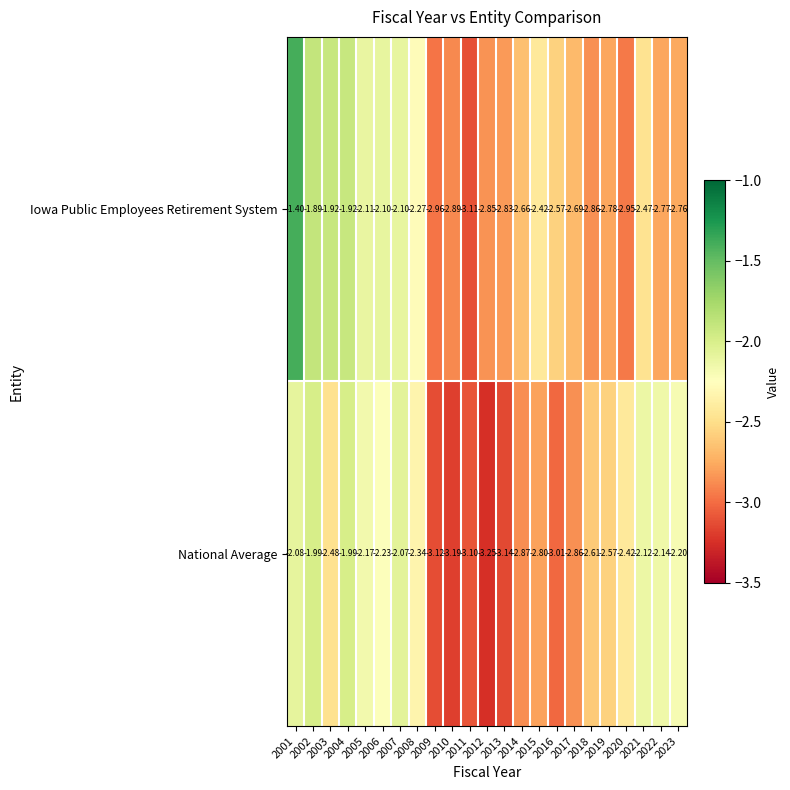

Rank the series at 2007 from highest to lowest value.

National Average, Iowa Public Employees Retirement System